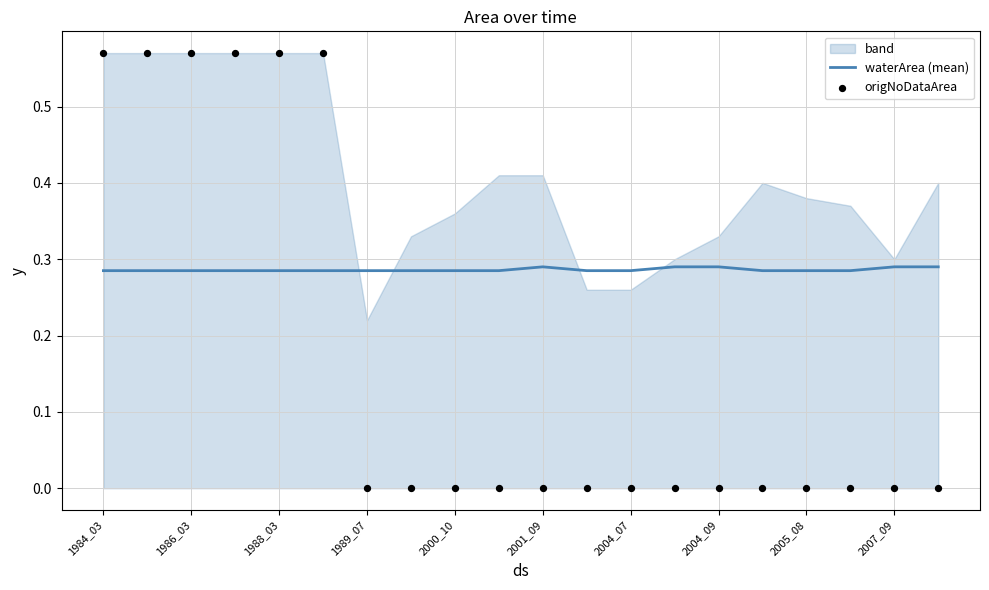

At how many categories does at least one series exceed 0?

20